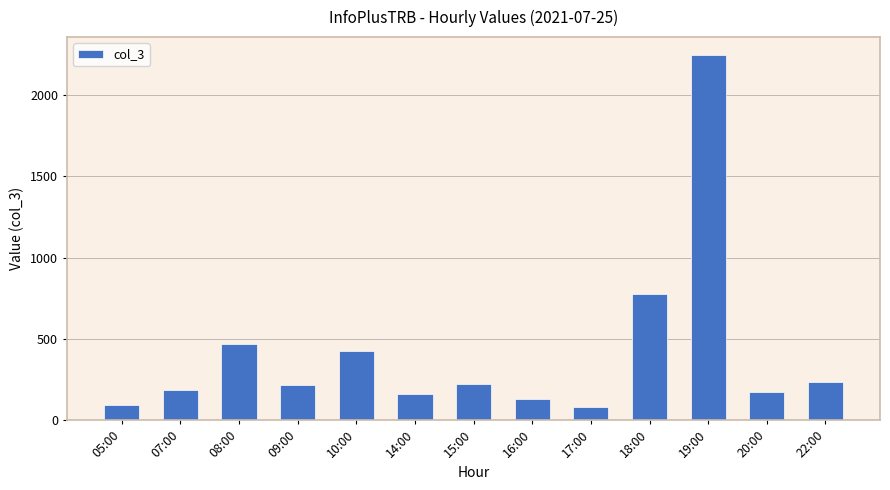

Between 16:00 and 07:00, which is larger?

07:00